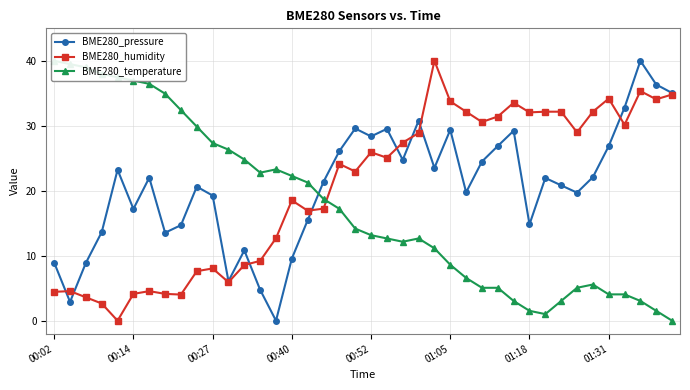

Read the BME280_humidity value at 26.

32.2